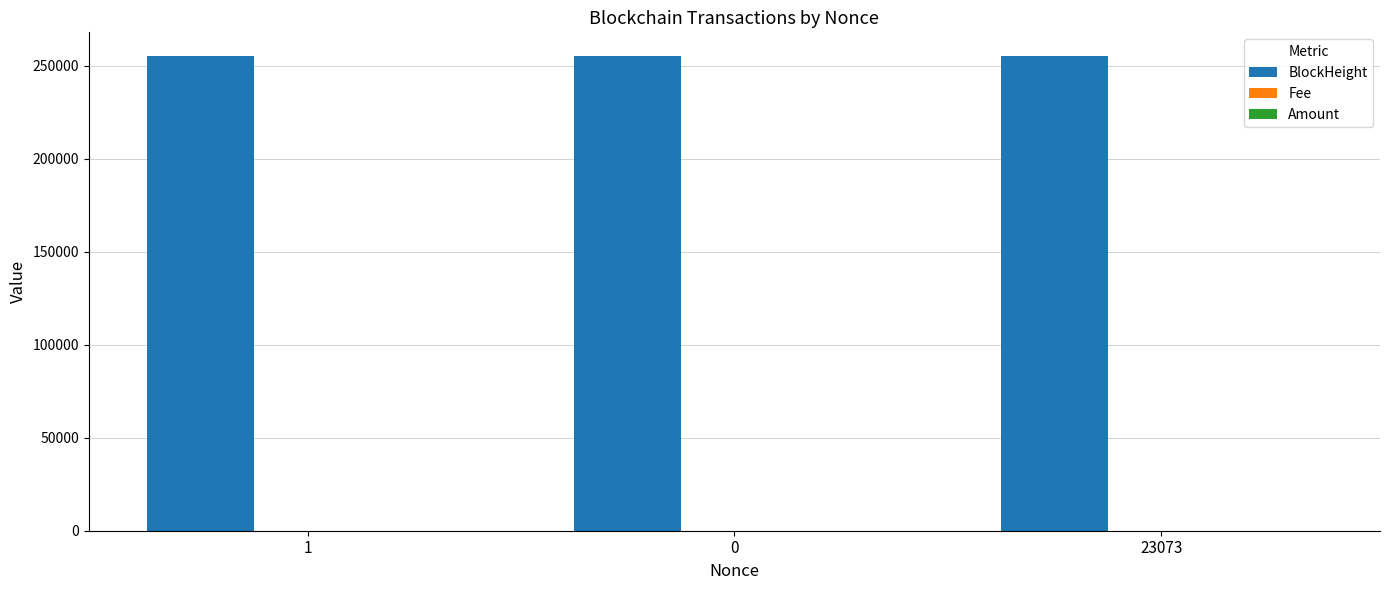

Are the bars horizontal?

No